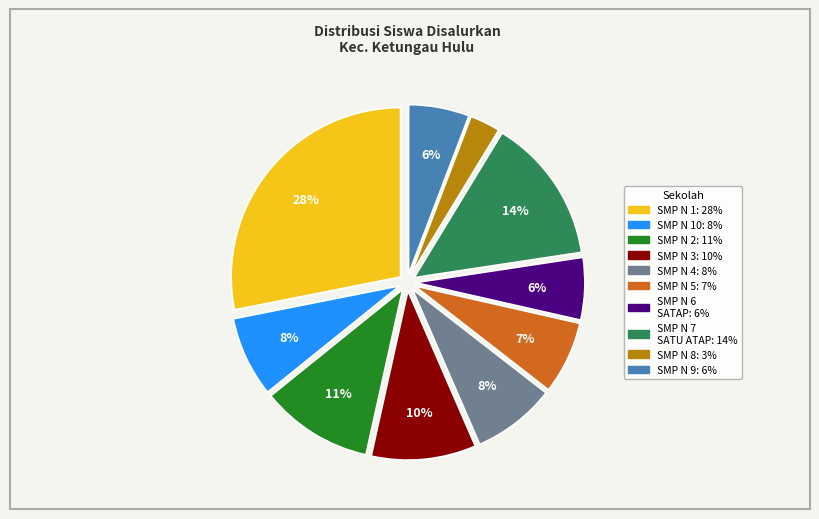

Is there any slice that represents more than half of the pie?

No